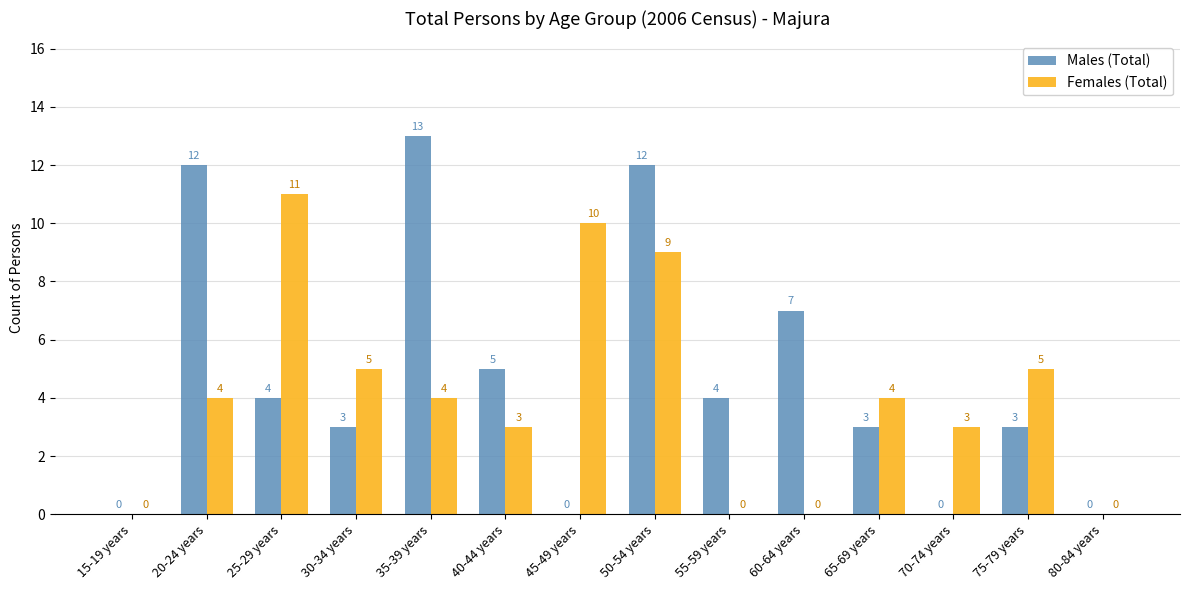

What is the total value across all series at 25-29 years?

15